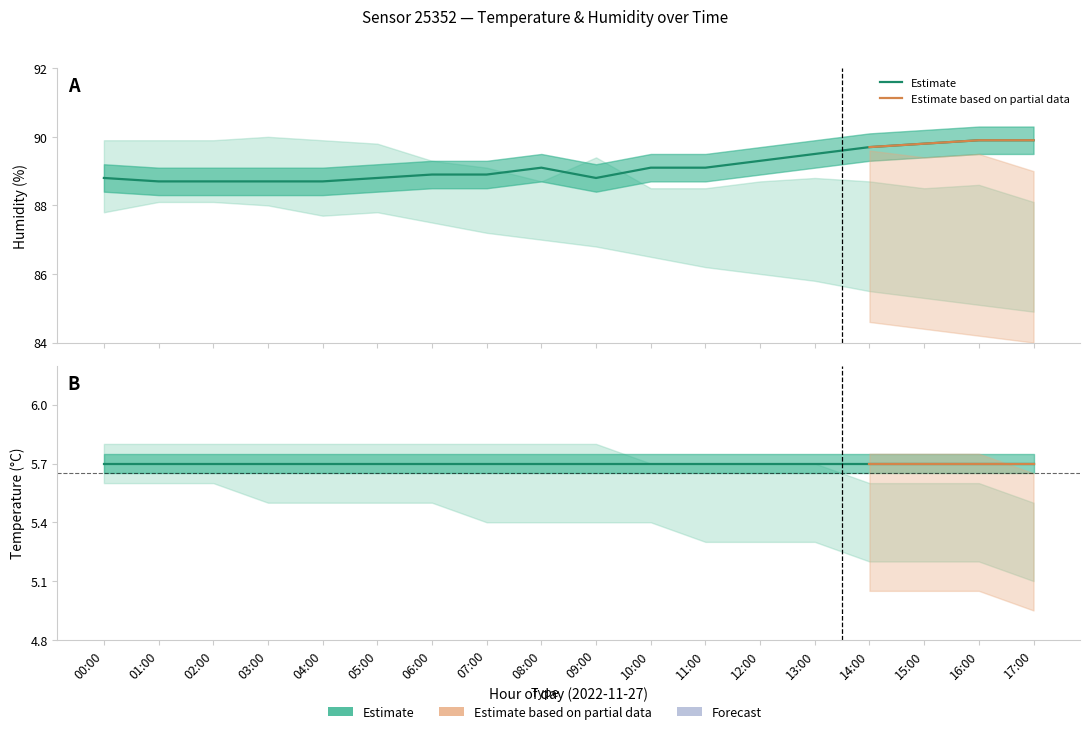

What is the difference between the temperature_lower values at 15:00 and 09:00?

0.2